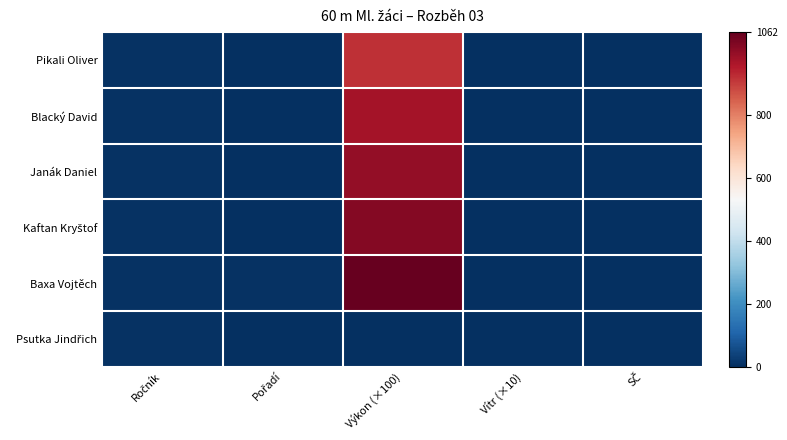

Rank the series at Výkon (×100) from highest to lowest value.

Baxa Vojtěch, Kaftan Kryštof, Janák Daniel, Blacký David, Pikali Oliver, Psutka Jindřich